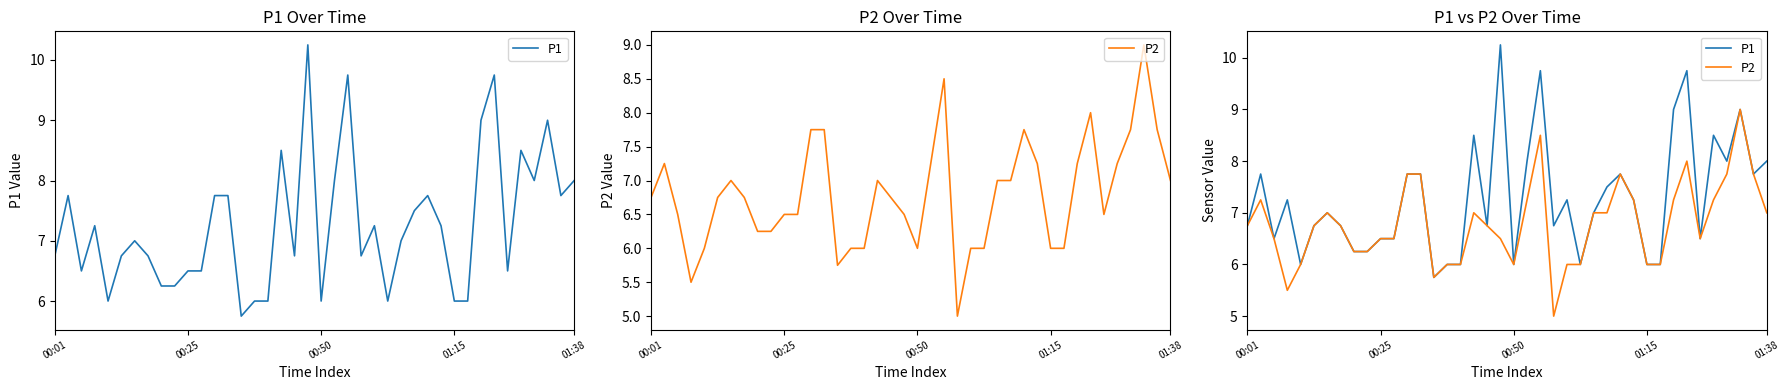

Where is P1 nearest to the value 8?

21